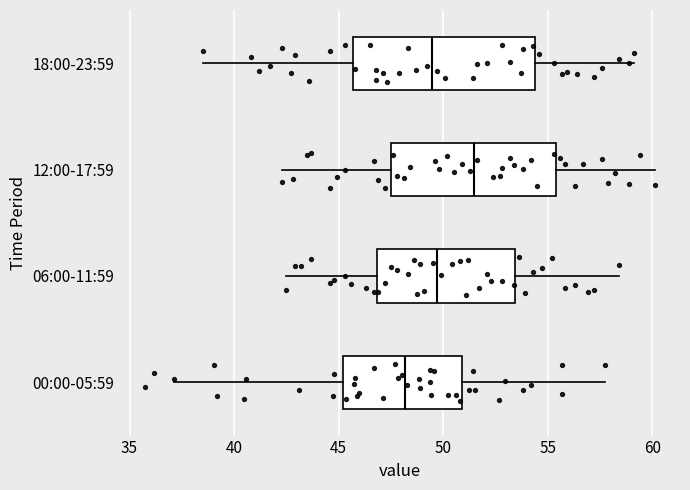

Reading bottom to top, read every box against the x-axis: the position of its median line, the range the box covers, and the ends of its whiskers. The values are not printed on the chart, so give them approximately, as read against the axis.

00:00-05:59: median 48.0, box 45.0 to 51.0, whiskers 37.0 to 58.0
06:00-11:59: median 49.5, box 47.0 to 53.5, whiskers 42.5 to 58.5
12:00-17:59: median 51.5, box 47.5 to 55.5, whiskers 42.5 to 60.0
18:00-23:59: median 49.5, box 45.5 to 54.5, whiskers 38.5 to 59.0